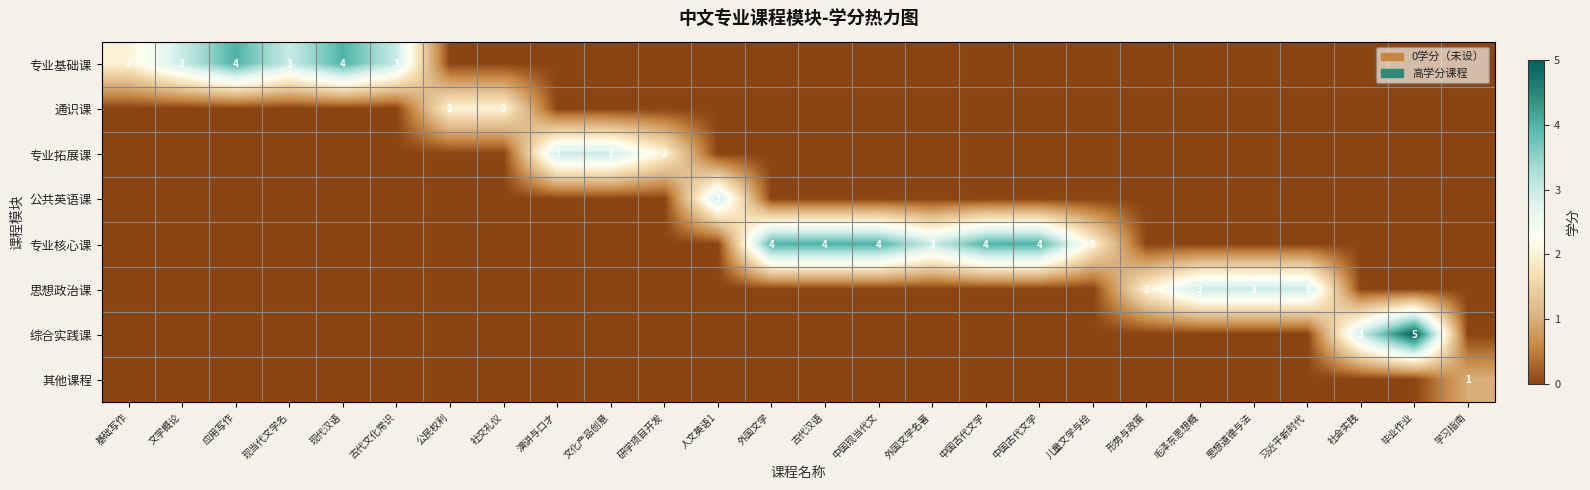

What is the average value of the 专业核心课 series?

1